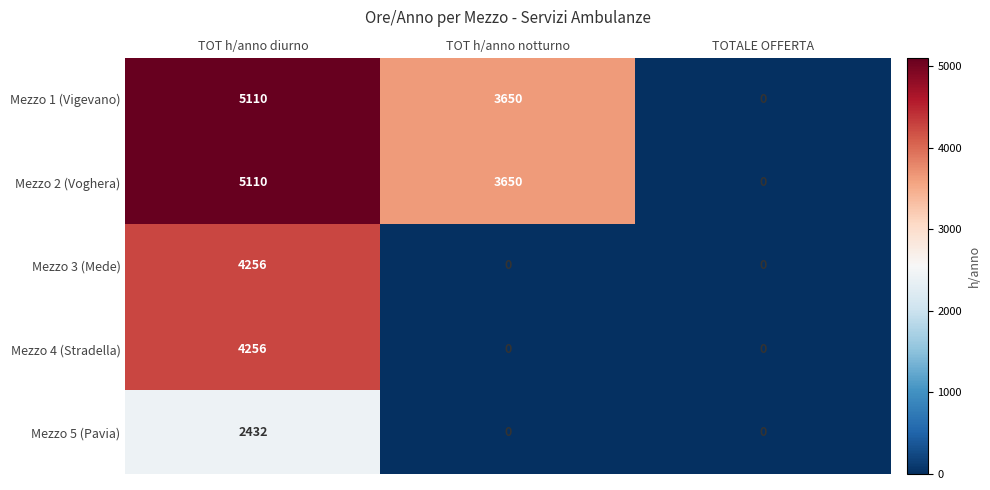

How many series are shown in this chart?

5